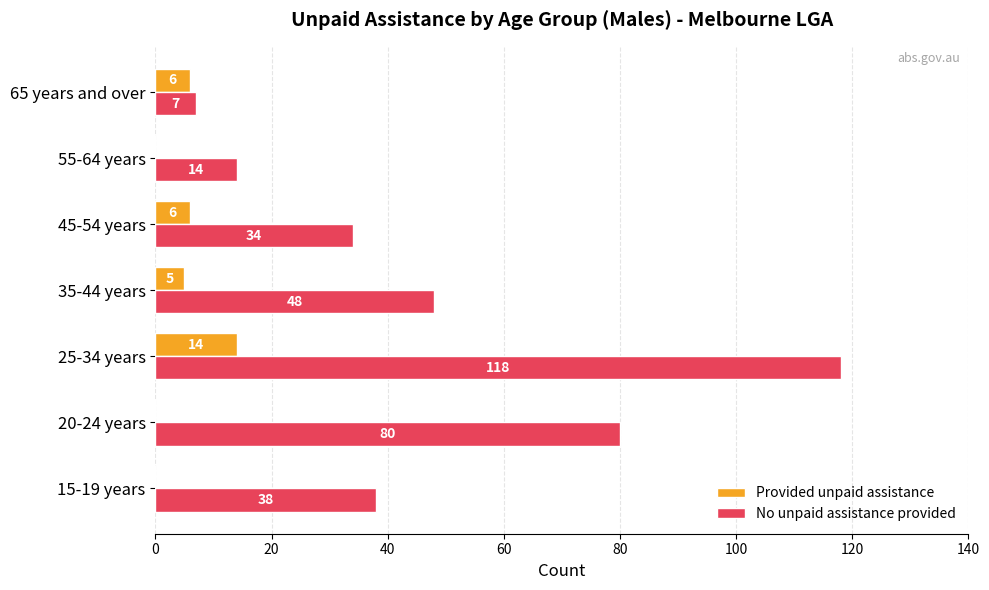

How many categories are shown in the chart?

7